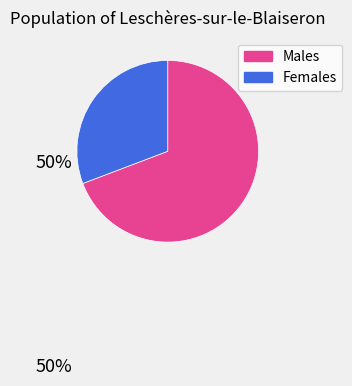

Is there any slice that represents more than half of the pie?

Yes